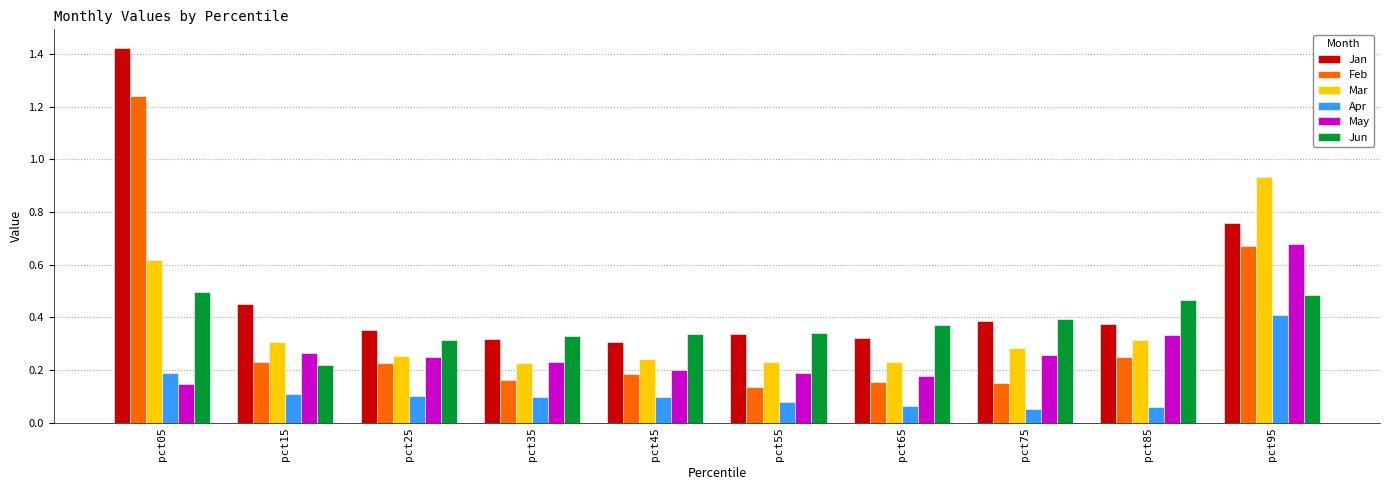

The value of Jan at pct35 is 0.3. True or false?

True